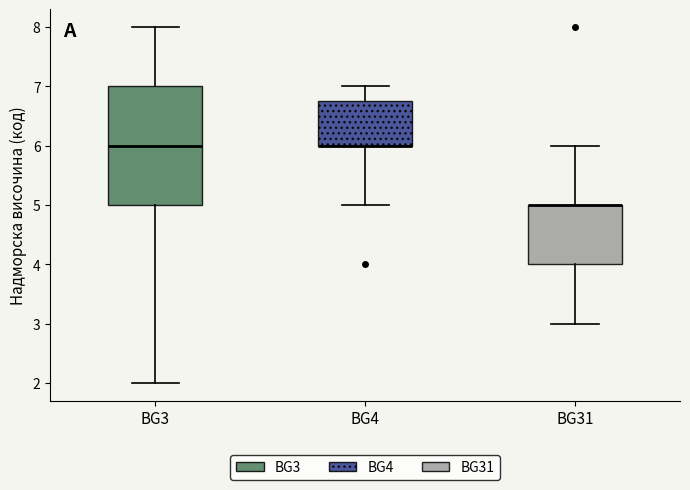

Reading left to right, read every box against the y-axis: the position of its median line, the range the box covers, and the ends of its whiskers. The values are not printed on the chart, so give them approximately, as read against the axis.

BG3: median 6.0, box 5.0 to 7.0, whiskers 2.0 to 8.0
BG4: median 6.0 (drawn on the box's lower edge), box 6.0 to 6.8, whiskers 5.0 to 7.0
BG31: median 5.0 (drawn on the box's upper edge), box 4.0 to 5.0, whiskers 3.0 to 6.0